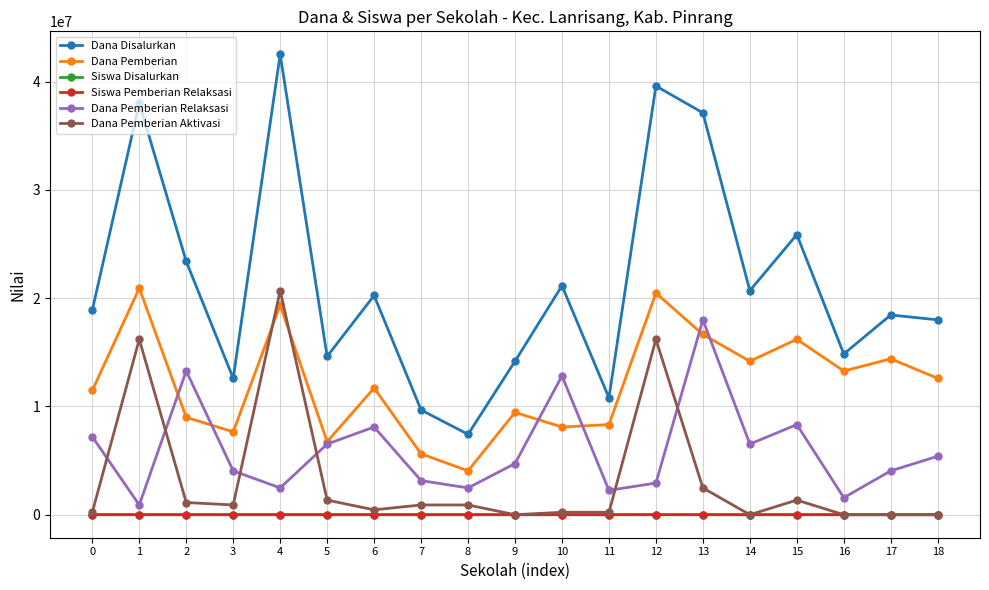

True or false: Dana Pemberian Relaksasi and Siswa Pemberian Relaksasi cross at least once.

False